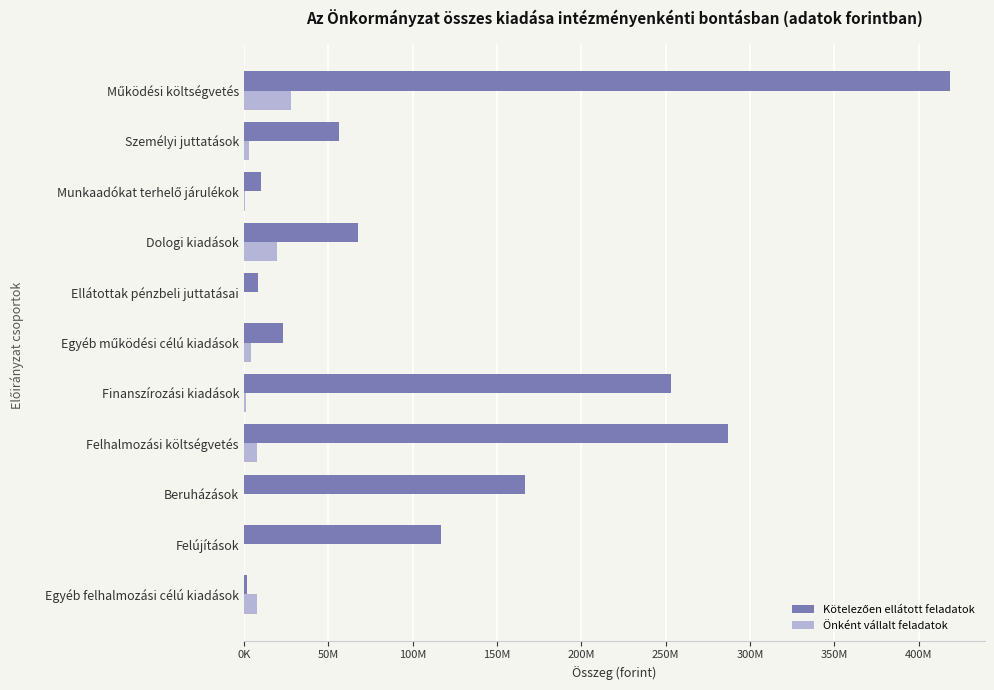

How many bars are there in each group?

2